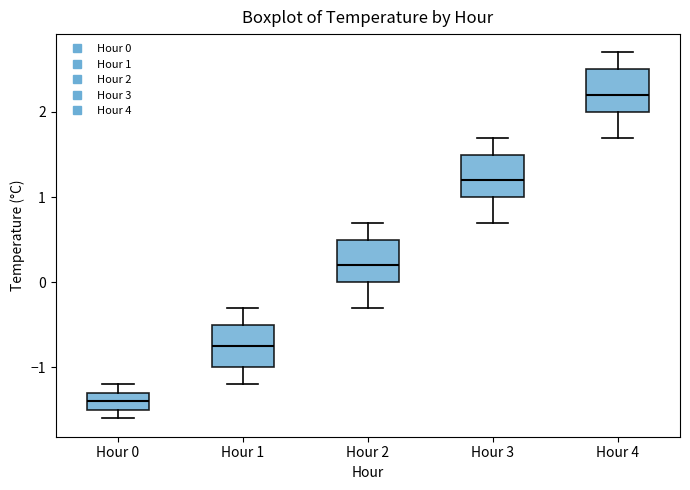

Where does the median line of the box for Hour 2 sit on the y-axis? The values are not printed on the chart, so give them approximately, as read against the axis.

0.2